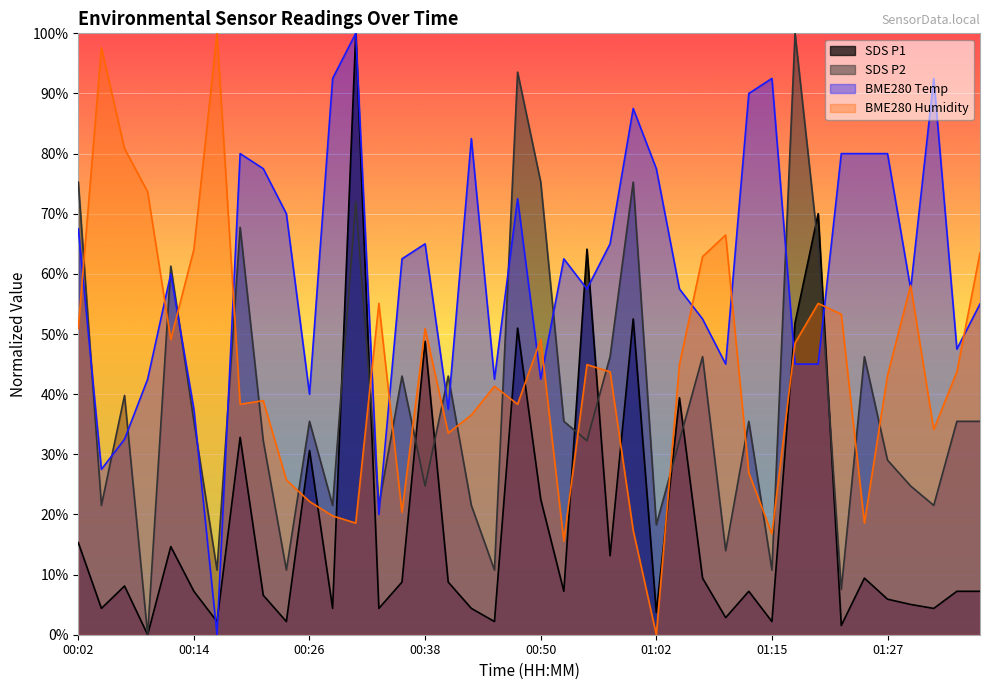

After their last crossing, which series has the higher values: BME280_temperature or SDS_P2?

BME280_temperature